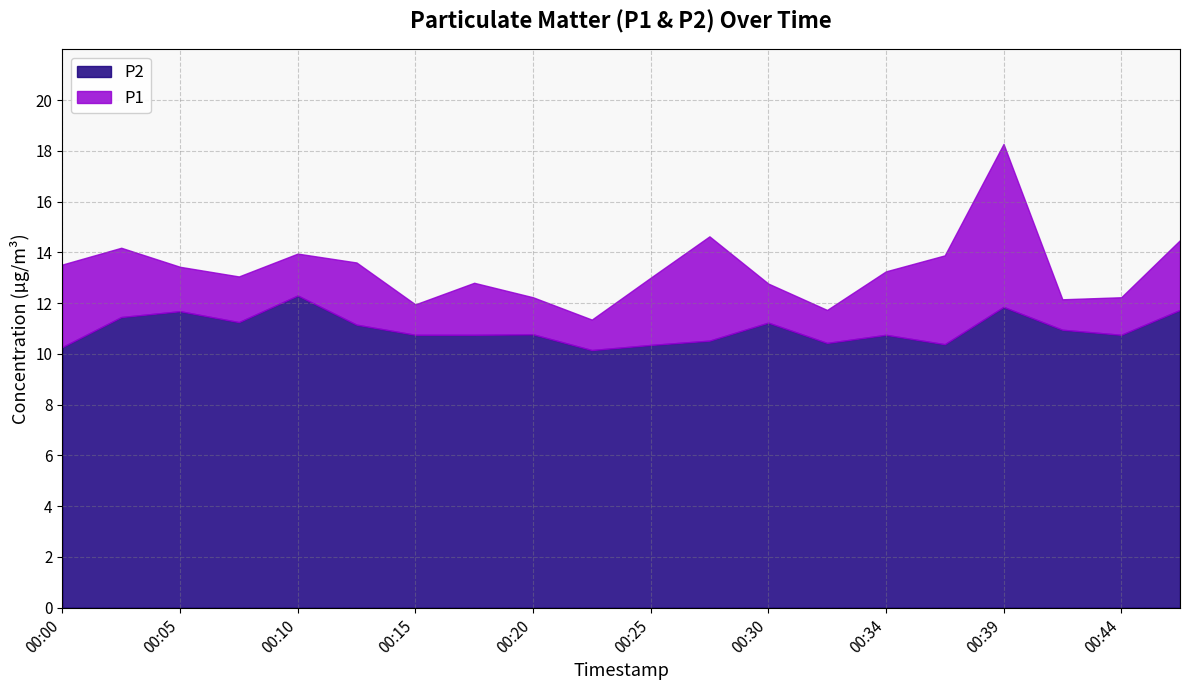

What is the sum of all P1 values?

266.4